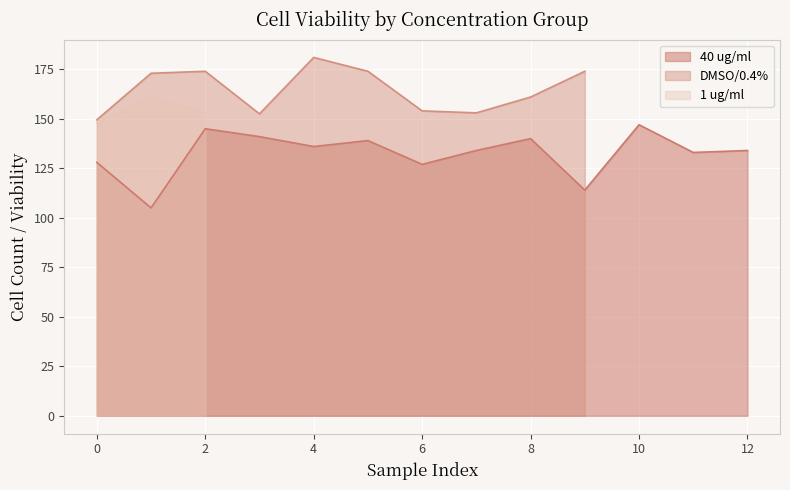

What value does the data have at 3?

167.0